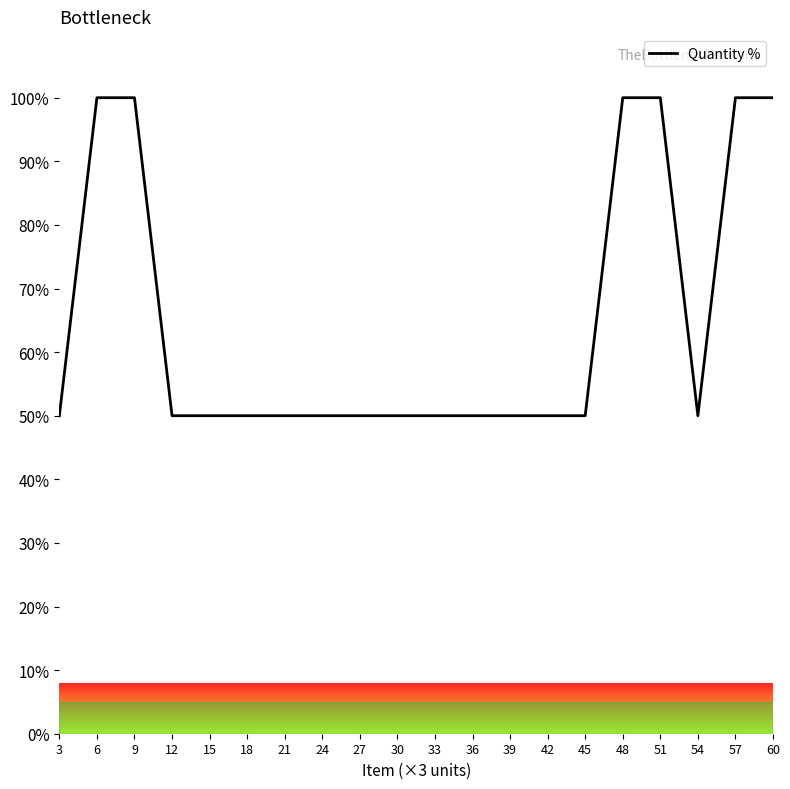

What is the difference between the maximum and minimum values?

50